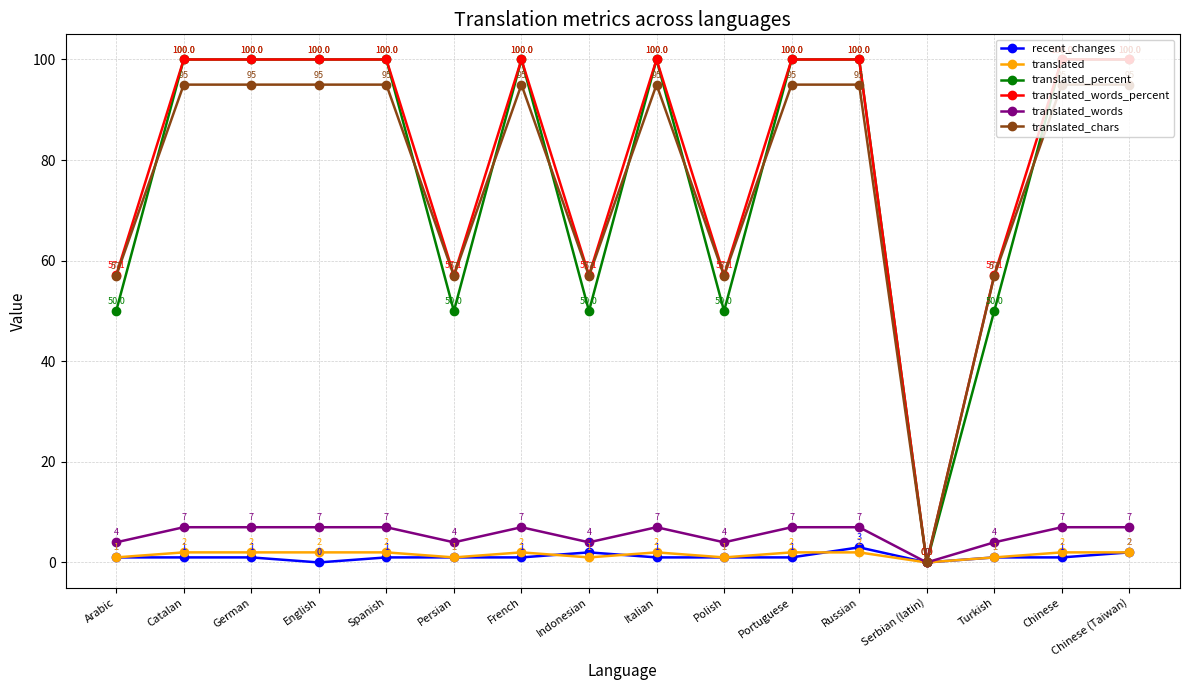

What is the maximum value for translated_chars?

95.0